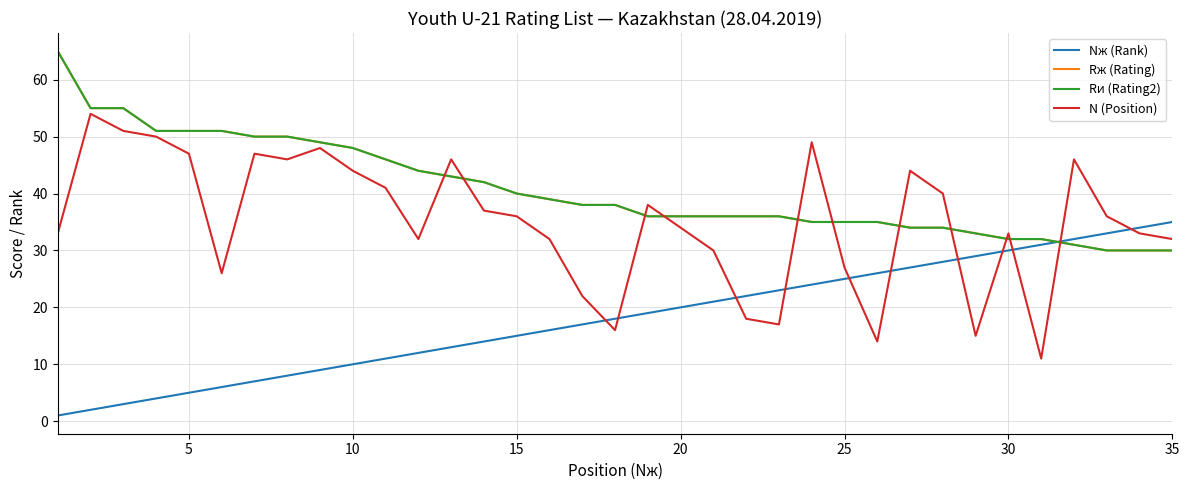

Does the chart have visible grid lines?

Yes